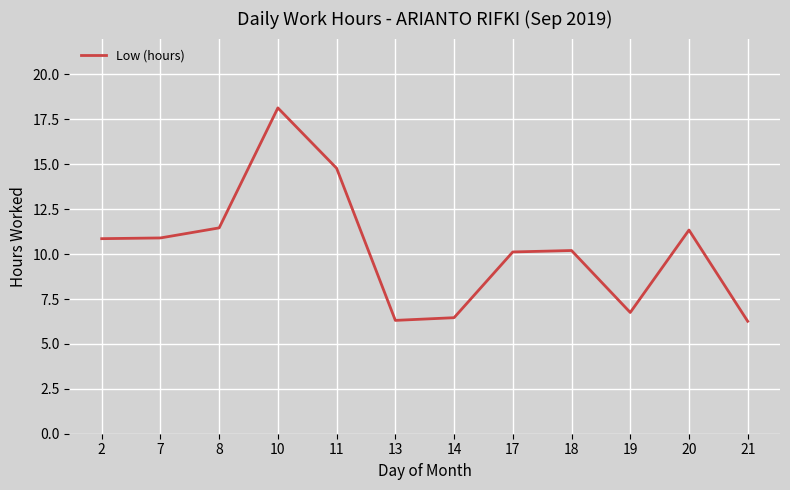

What is the maximum value shown in the chart?

18.1